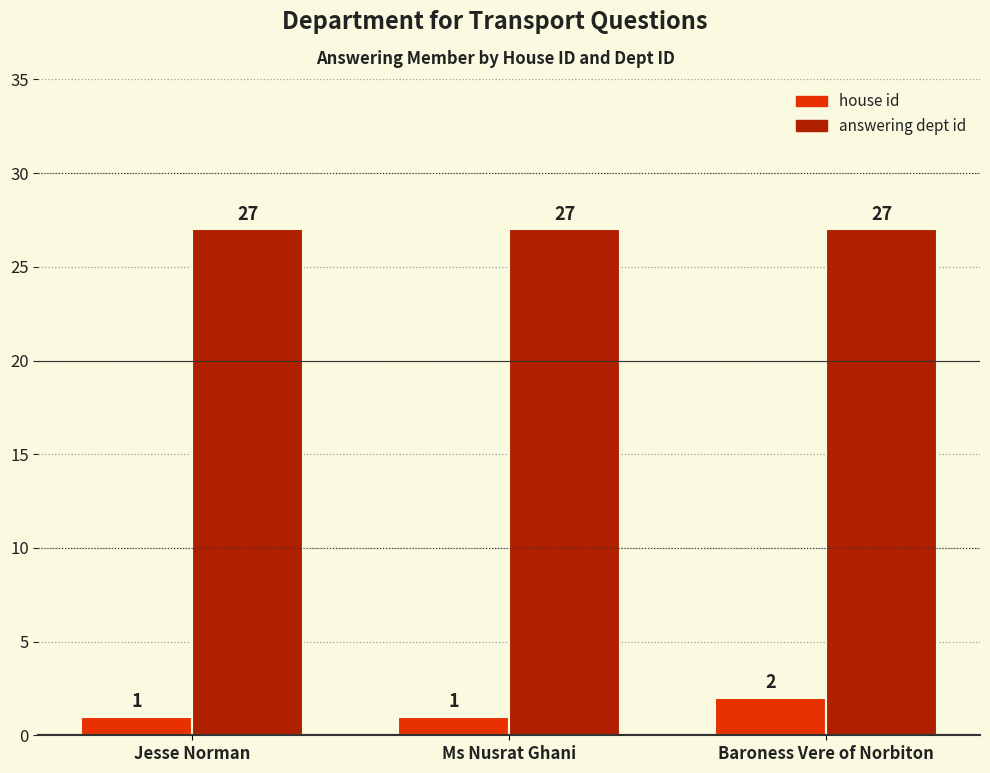

What is the spread (max minus min) of values at Baroness Vere of Norbiton?

25